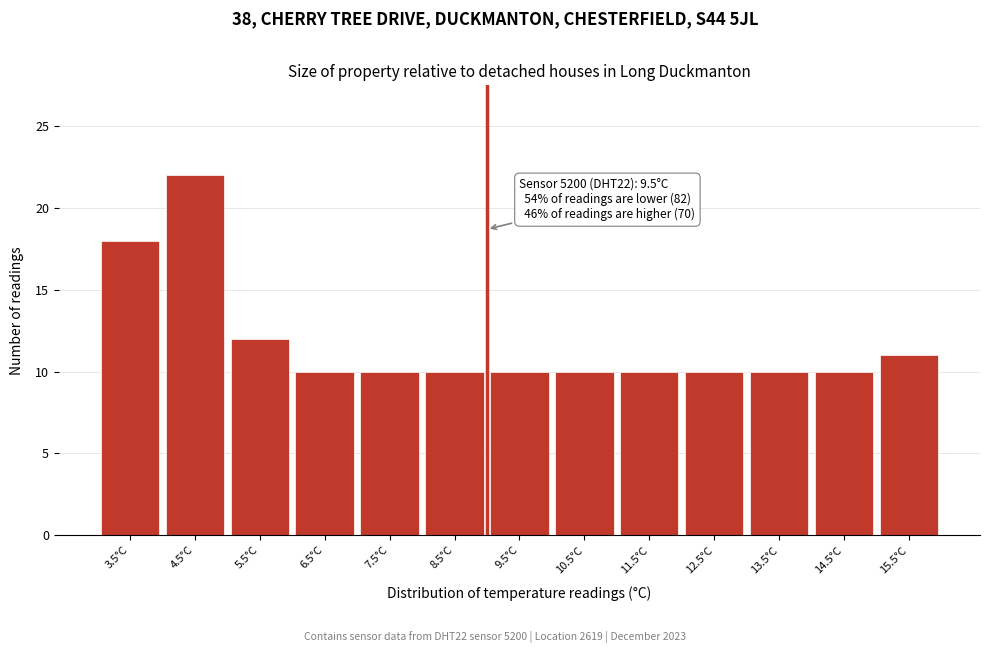

Reading left to right, list all the values displayed in this chart.

18	22	12	10	10	10	10	10	10	10	10	10	11